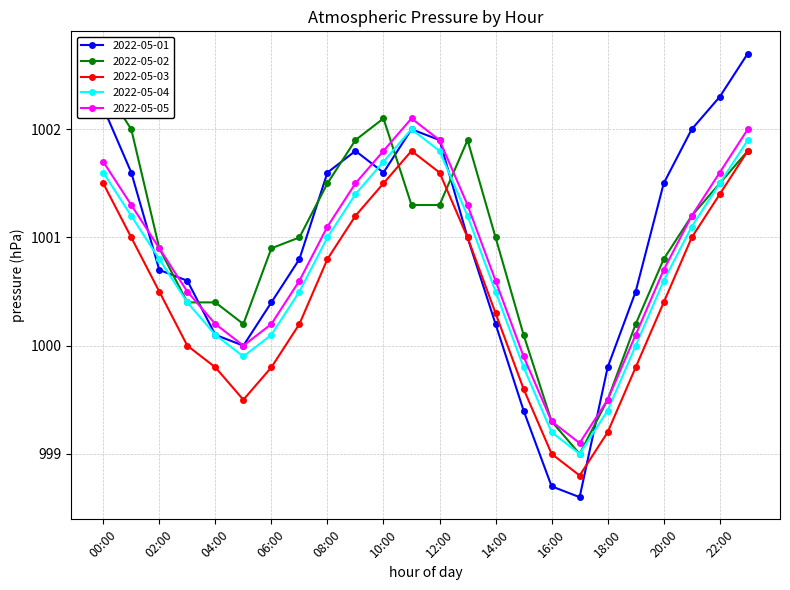

At how many categories does at least one series exceed 1001?

12